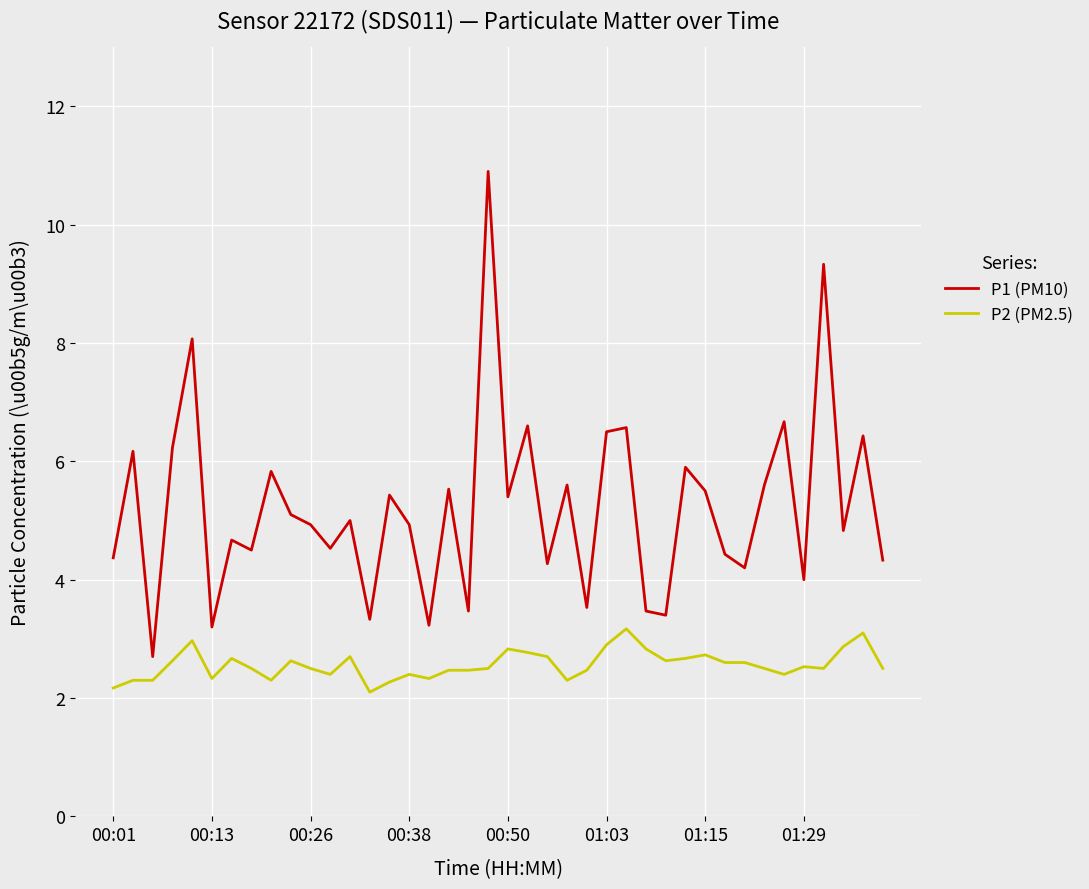

At how many categories does at least one series exceed 9?

2